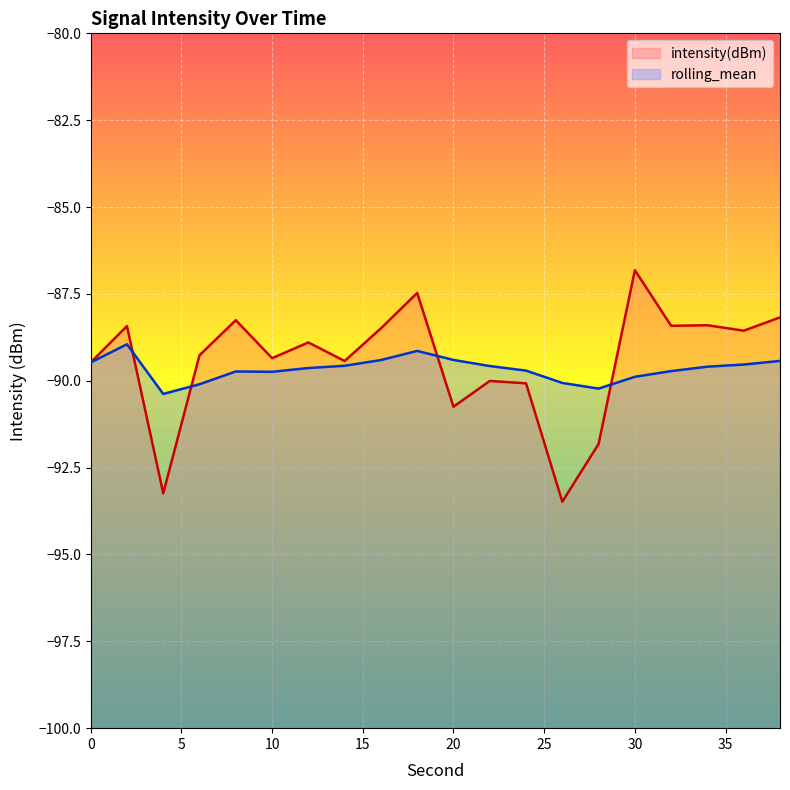

The rolling_mean series shows -90.1 at 6. True or false?

True